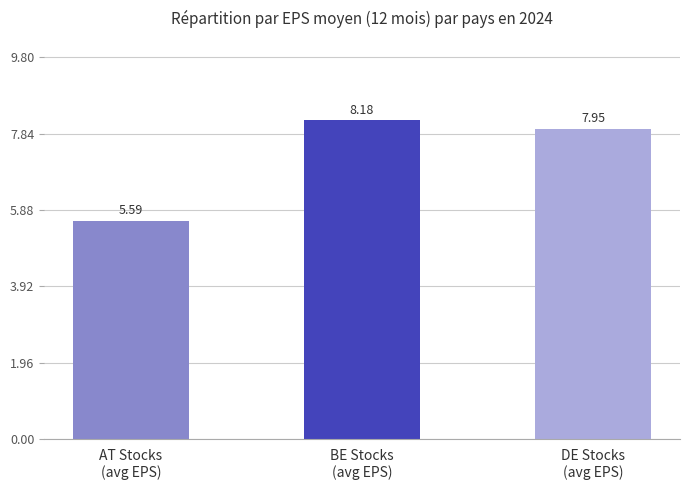

What is the difference between the maximum and minimum values?

2.6